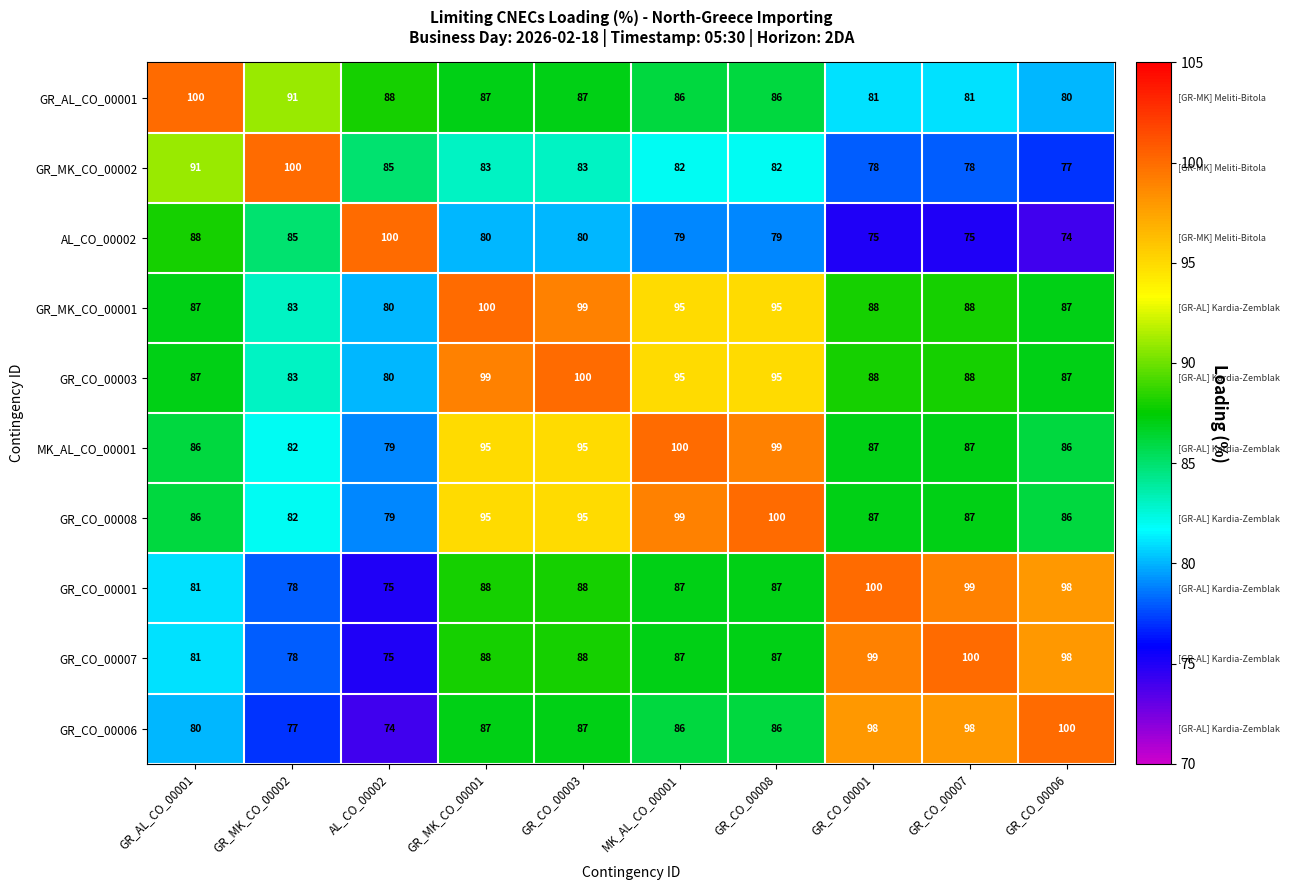

True or false: AL_CO_00002 has a value of 113 at GR_CO_00001.

False